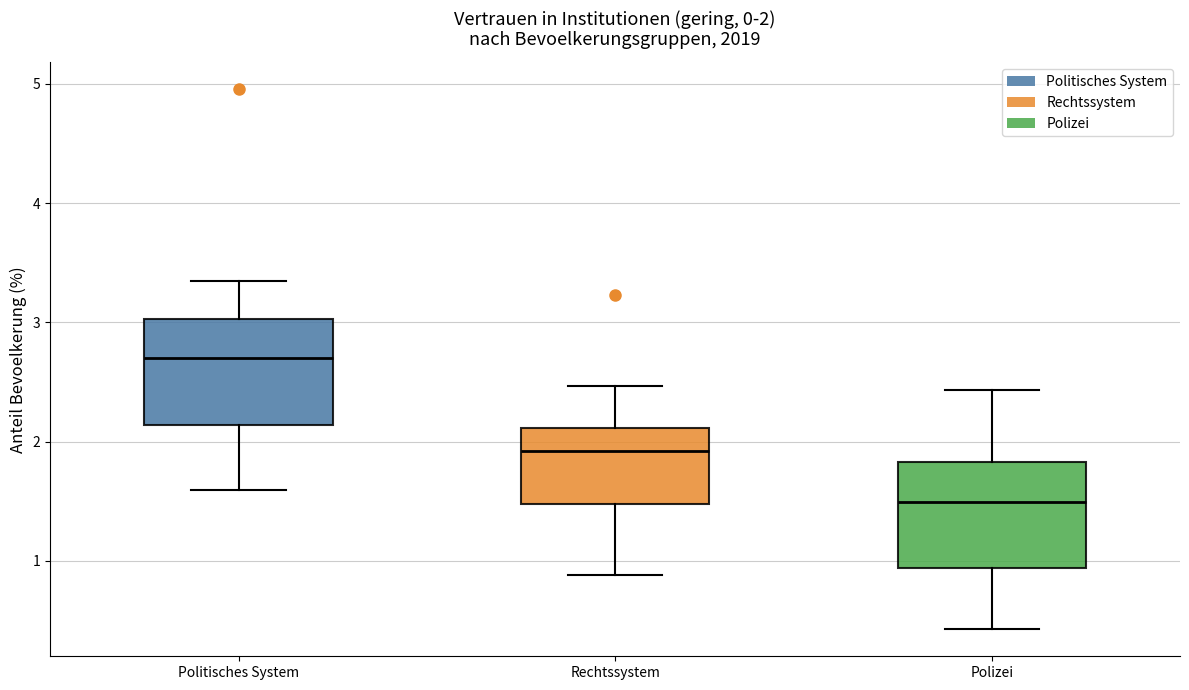

Which box has the highest median line?

Politisches System